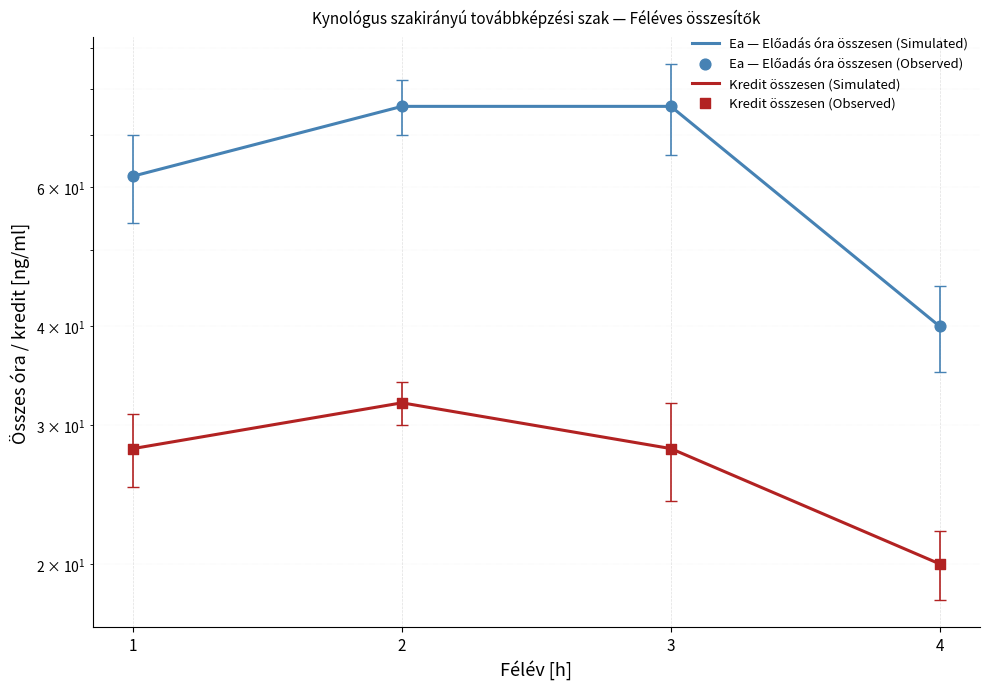

Is the value of Ea — Előadás óra összesen (Simulated) at 1 greater than the value of Kredit összesen (Observed) at 2?

Yes